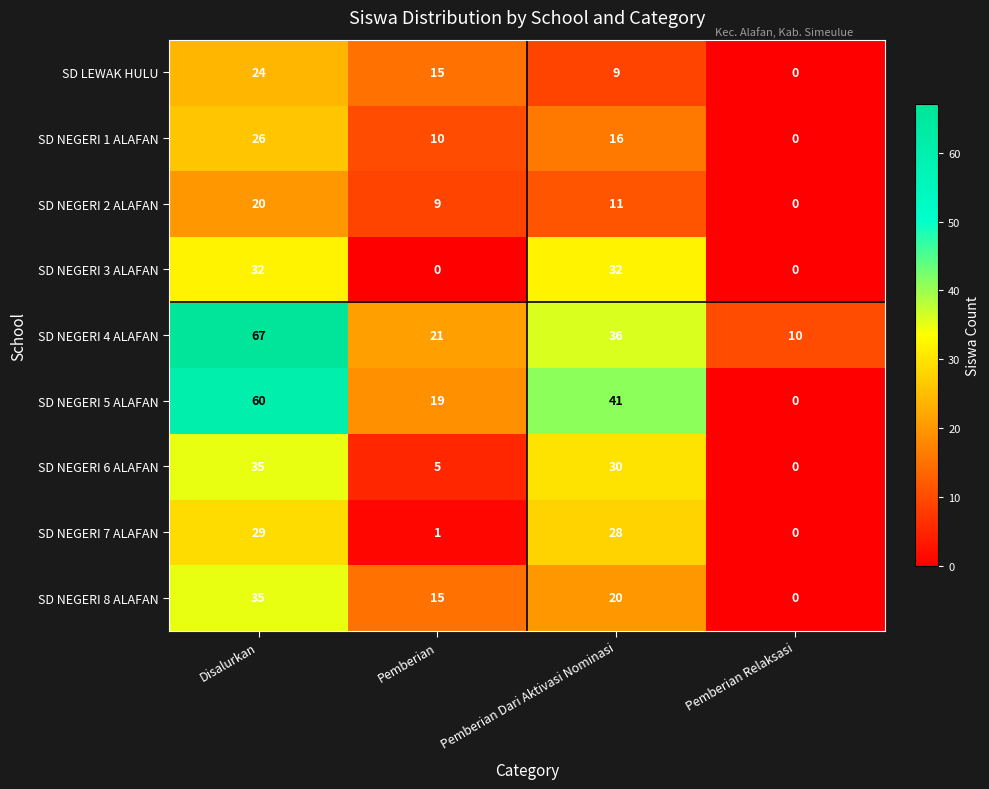

At which label does SD LEWAK HULU first exceed 15?

Disalurkan